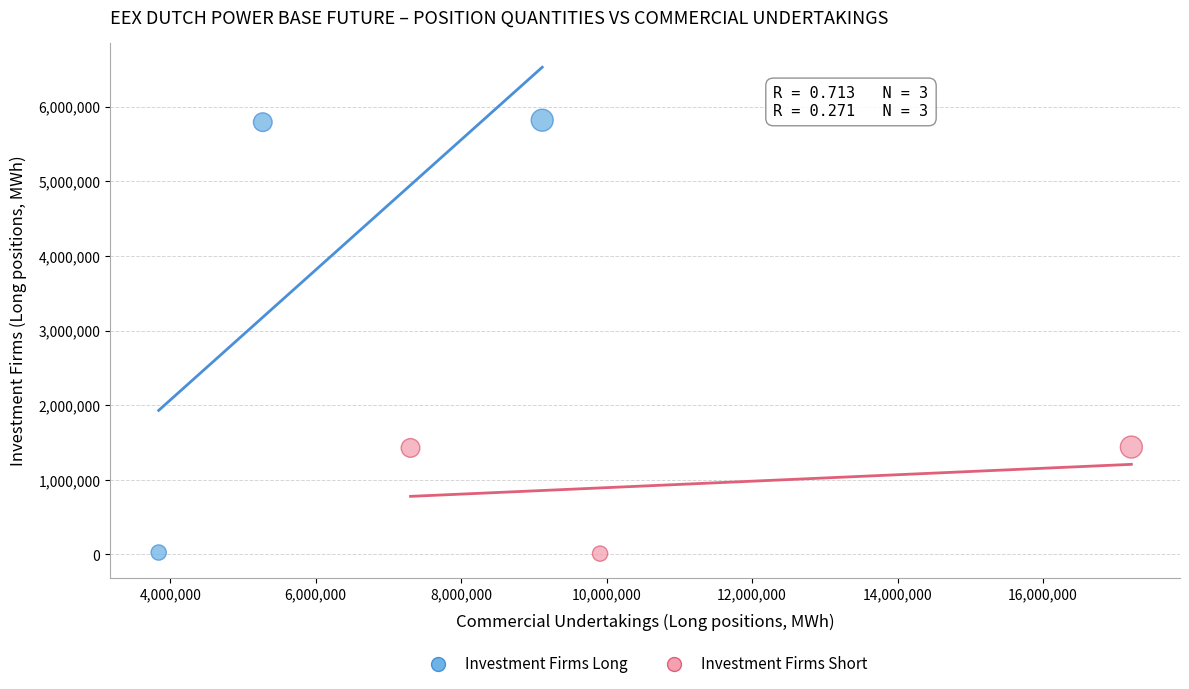

What are all the series names shown in the legend?

Investment Firms Long, Investment Firms Short